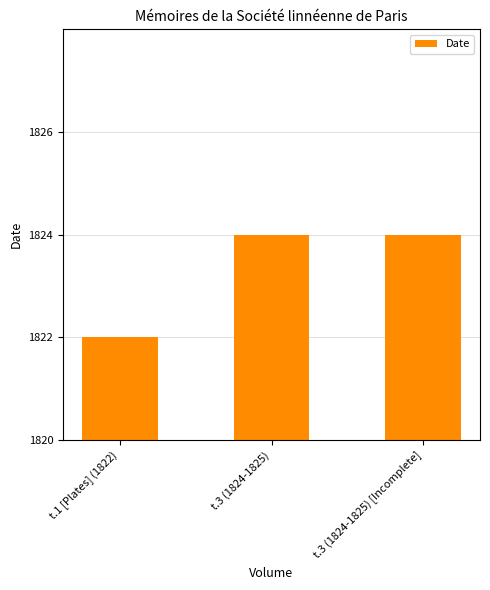

Which label corresponds to the largest value in the chart?

t.3 (1824-1825)